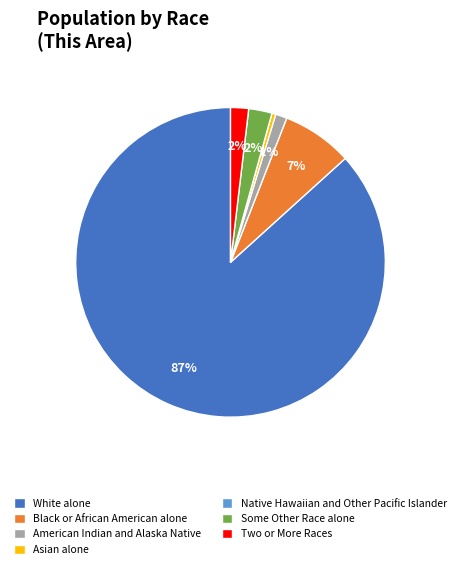

Between Asian alone and Black or African American alone, which is larger?

Black or African American alone